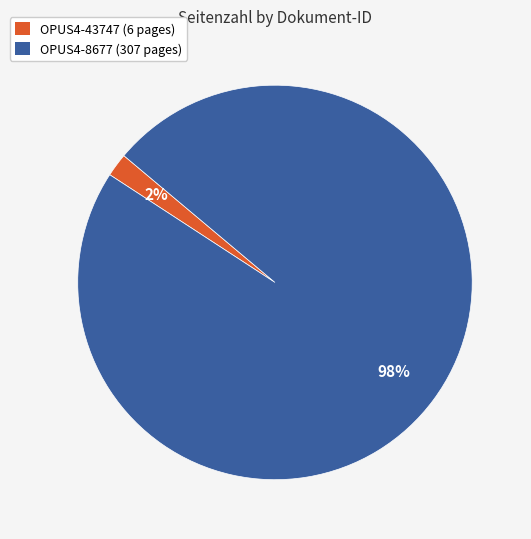

Does any single category account for the majority?

Yes